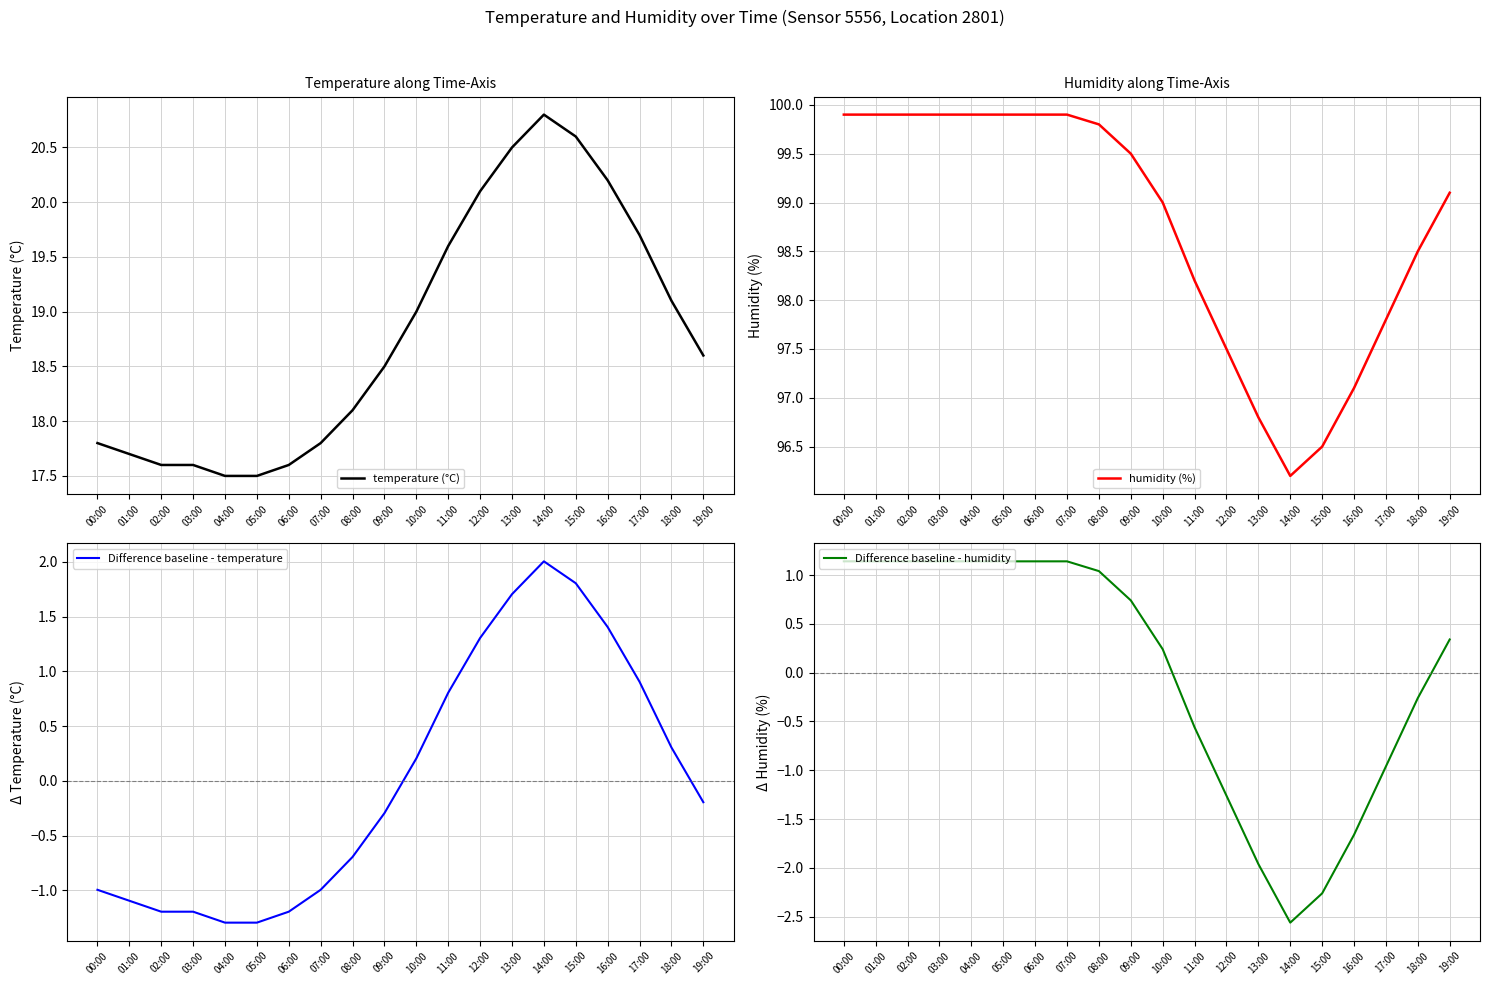

What is the highest value of the temperature (°C) series?

20.8